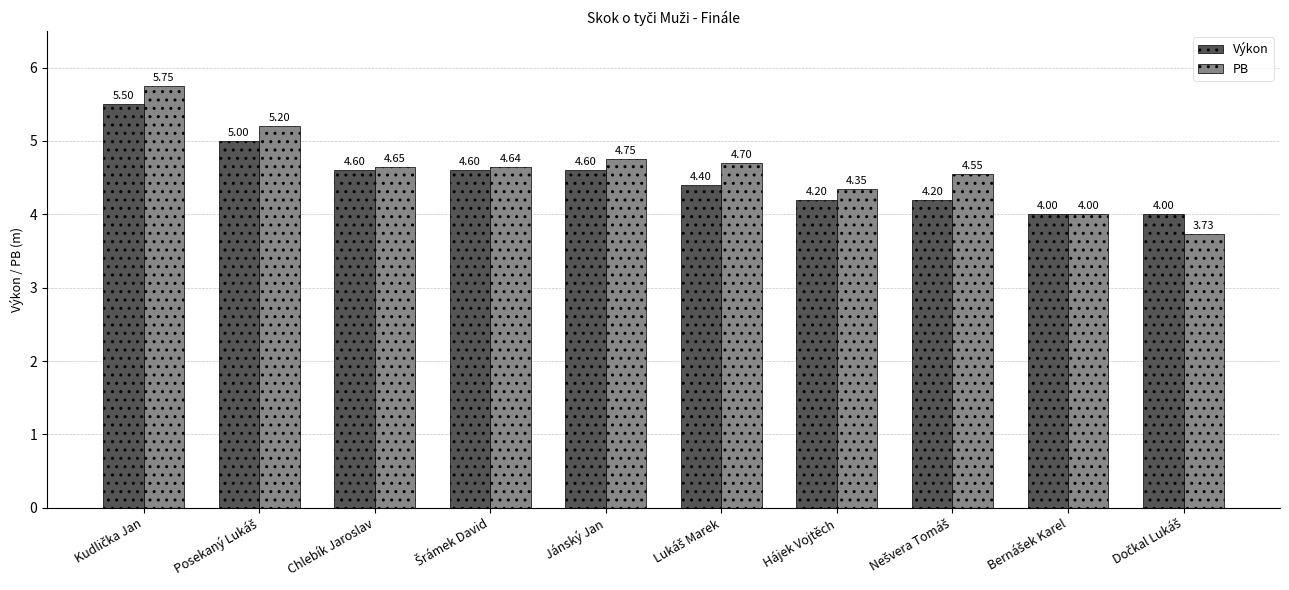

Rank the series by their average value, from lowest to highest.

Výkon, PB